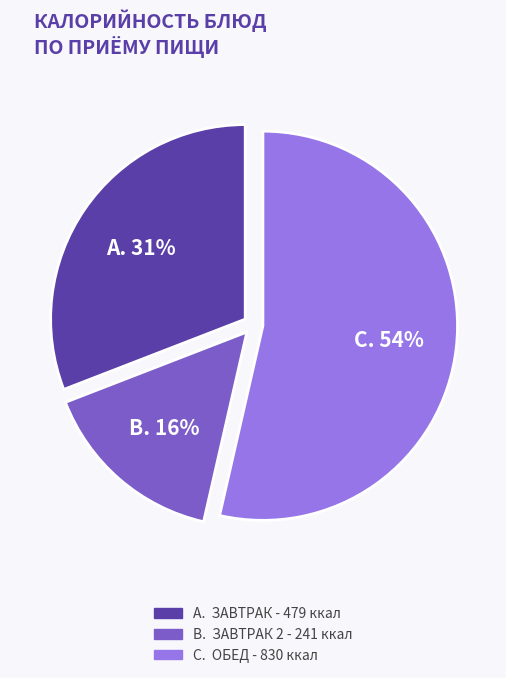

To the nearest percent, what is the difference between the largest and smallest slice percentages?

38%